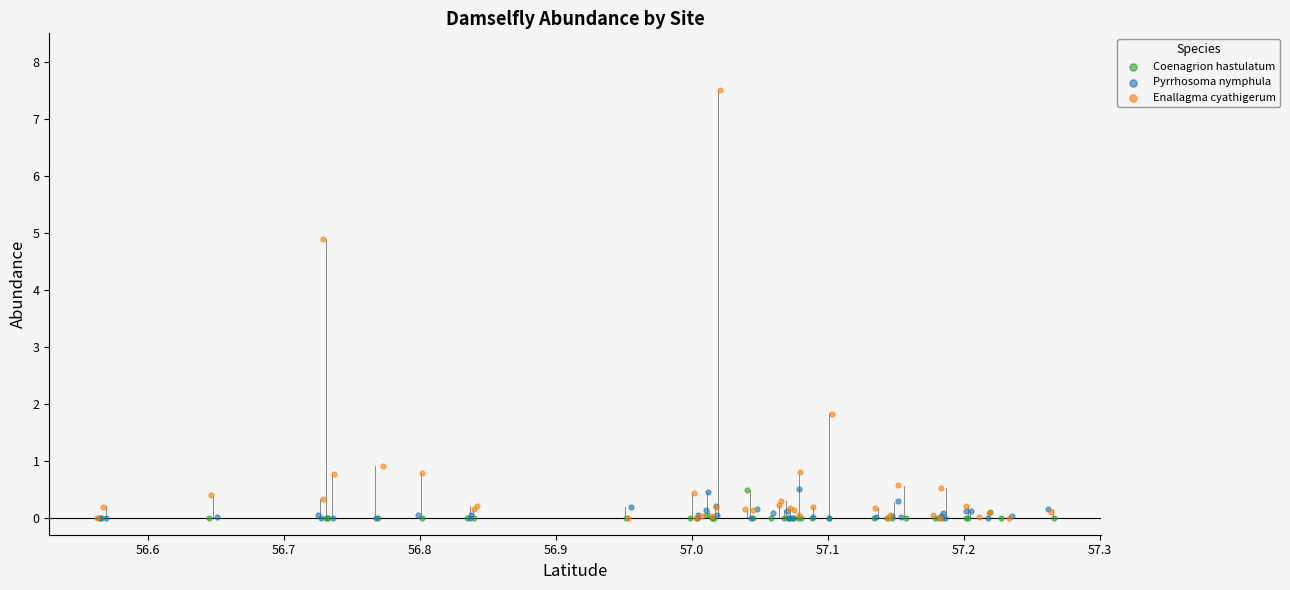

What are all the series names shown in the legend?

Coenagrion hastulatum, Pyrrhosoma nymphula, Enallagma cyathigerum